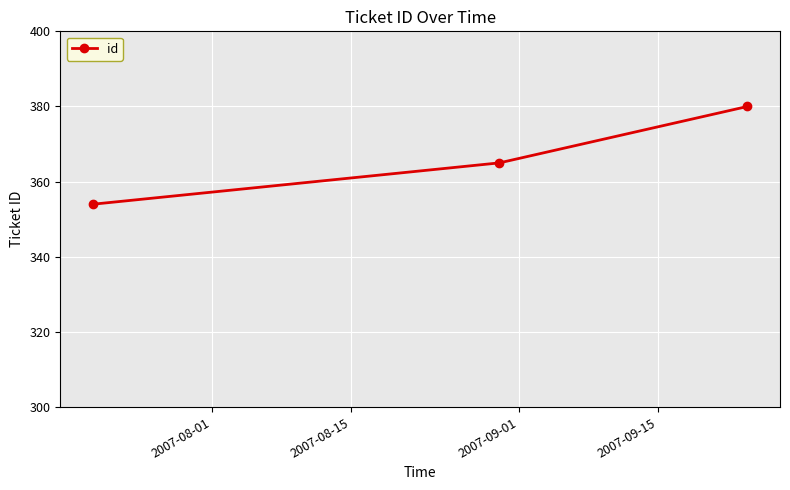

Does the chart display data point markers on the line(s)?

Yes